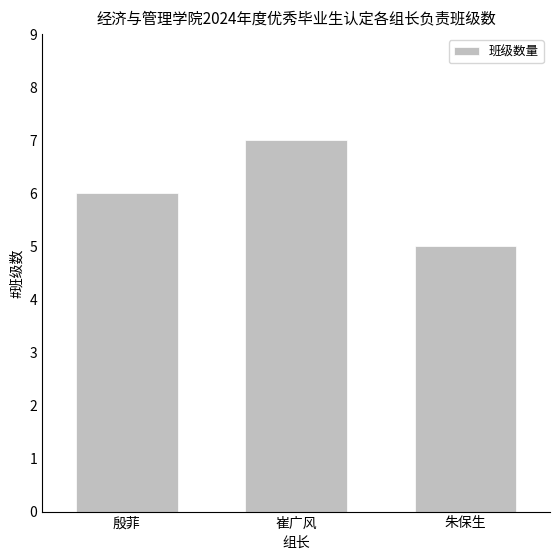

Rank the categories by value from lowest to highest.

朱保生, 殷菲, 崔广风